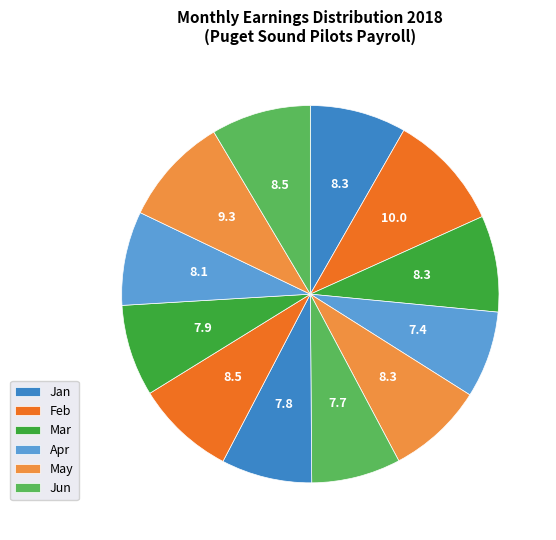

Rank the categories by value from lowest to highest.

Apr, Jun, Jul, Sep, Oct, Jan, Mar, May, Aug, Dec, Nov, Feb